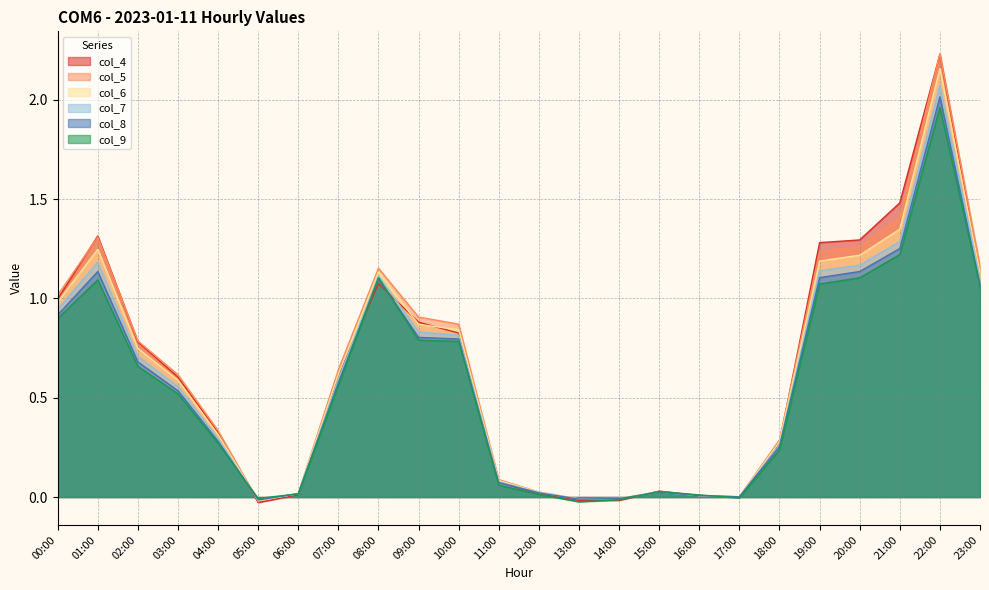

Is the value of col_4 at 14:00 greater than the value of col_9 at 07:00?

No